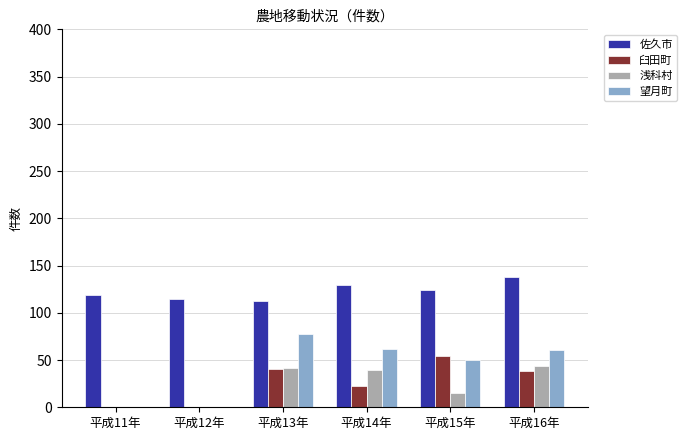

Which series has the largest range (max minus min)?

望月町